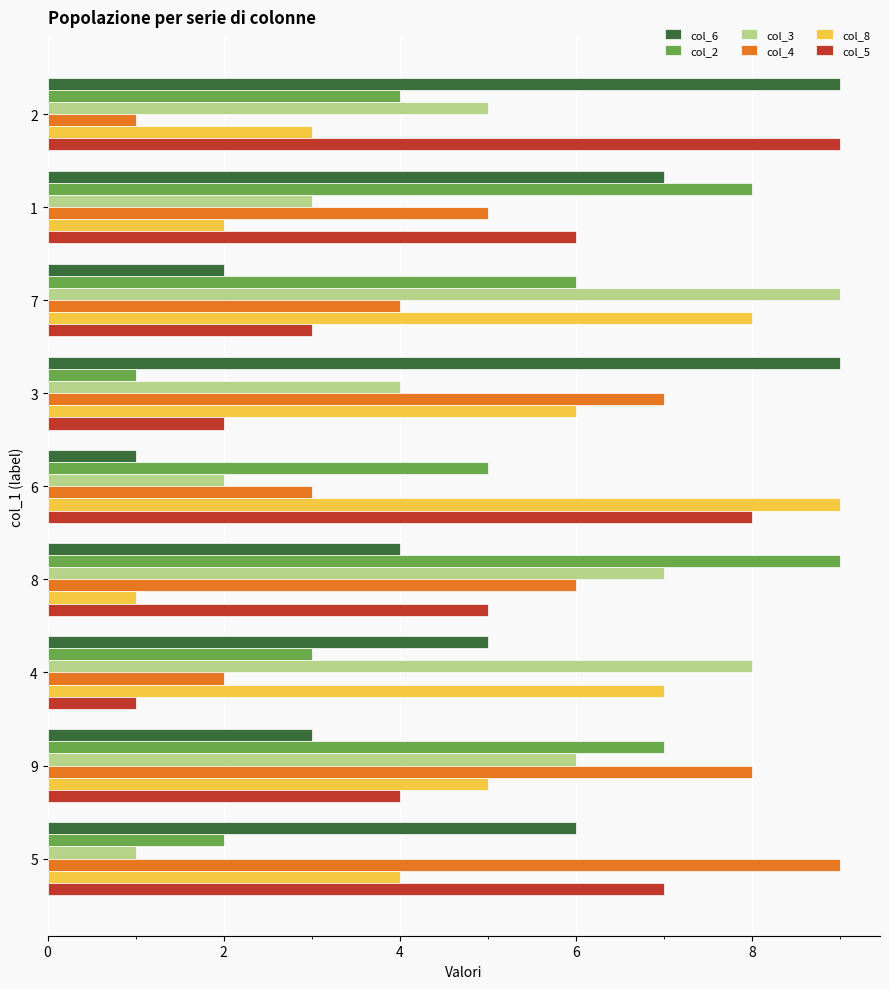

True or false: col_4 has a value of 2 at 2.

False